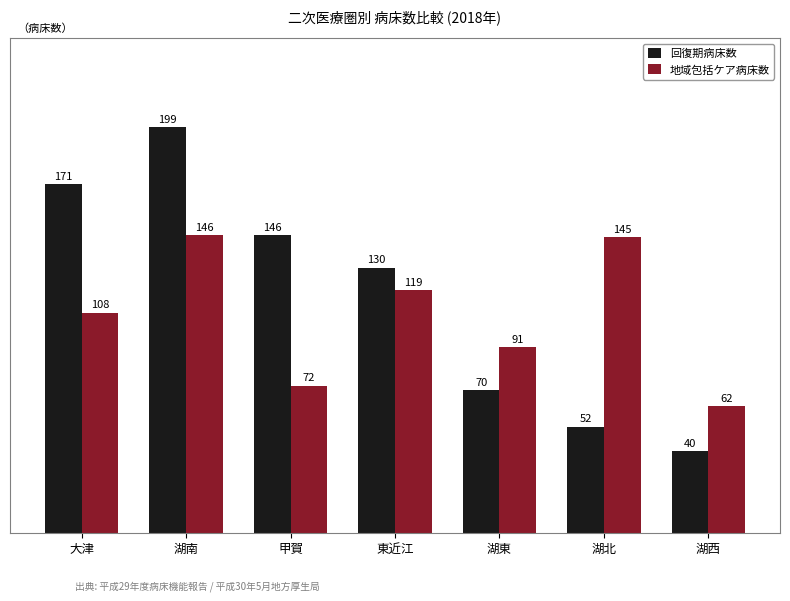

What is the label of the 5th bar from the right?

甲賀